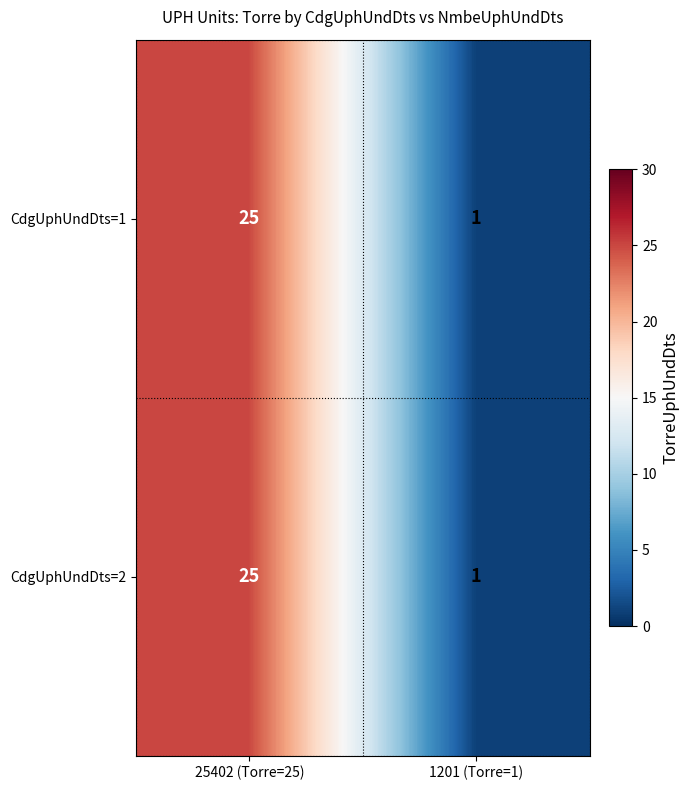

Read the CdgUphUndDts=2 value at 25402 (Torre=25), to the nearest 5.

25